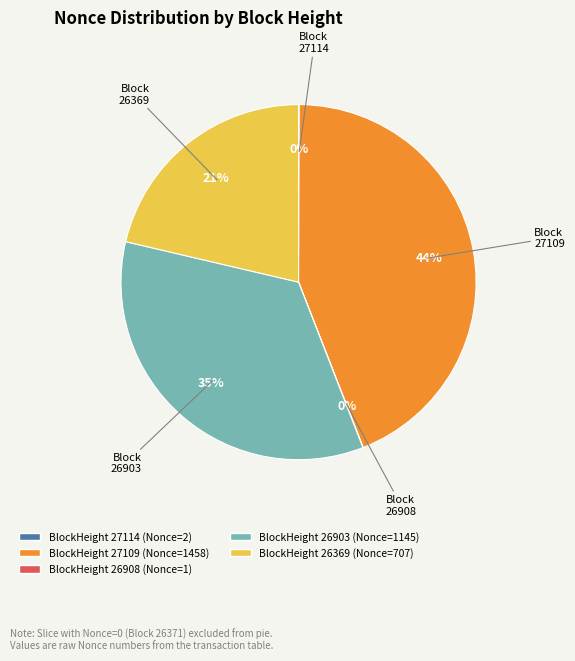

To the nearest percent, what is the average slice percentage?

20%